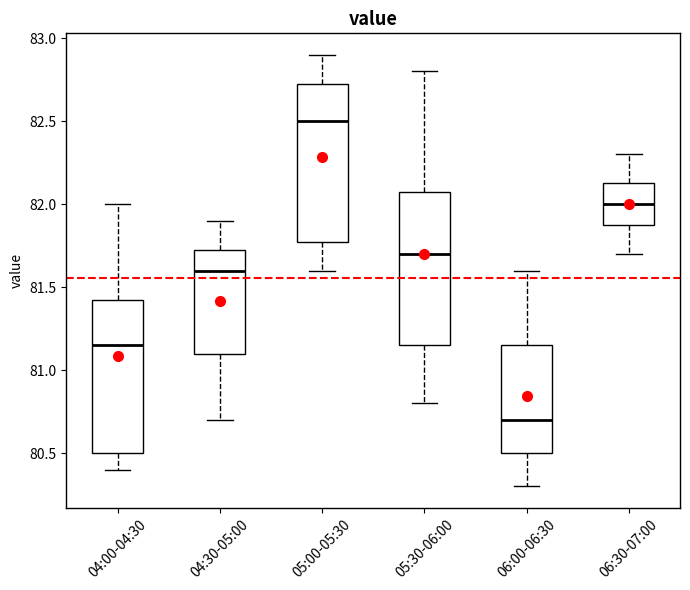

Which box's median line is the lowest?

06:00-06:30